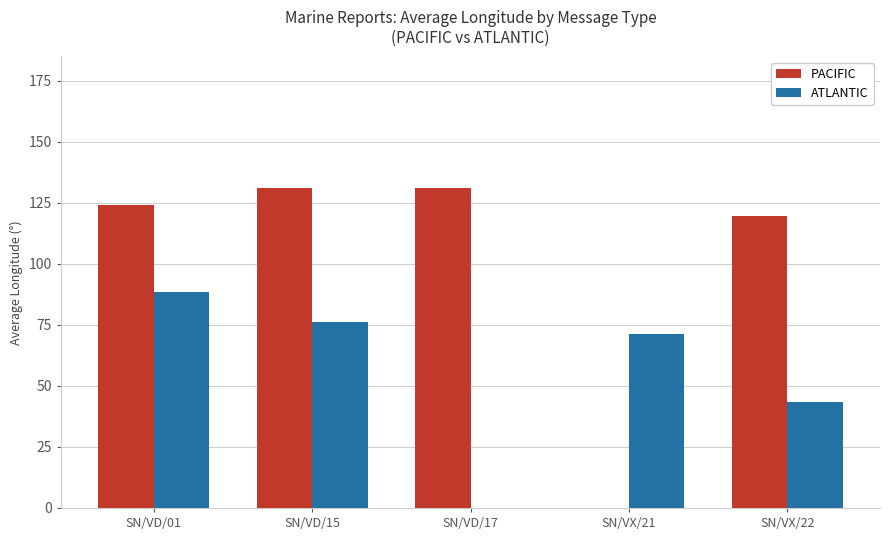

Is the value of ATLANTIC at SN/VD/17 greater than the value of PACIFIC at SN/VD/17?

No